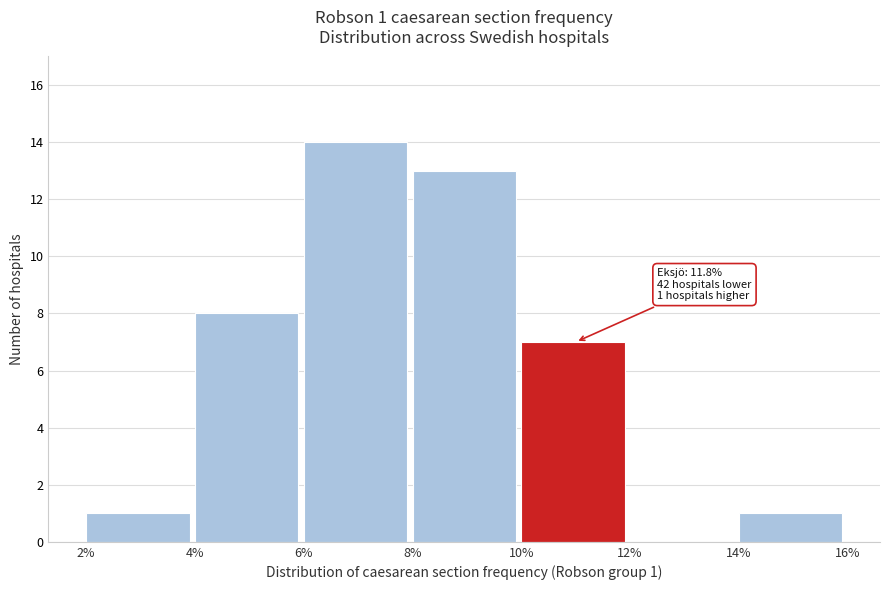

Reading left to right, transcribe all the data shown in this chart.

2%=1	4%=8	6%=14	8%=13	10%=7	12%=0	14%=1